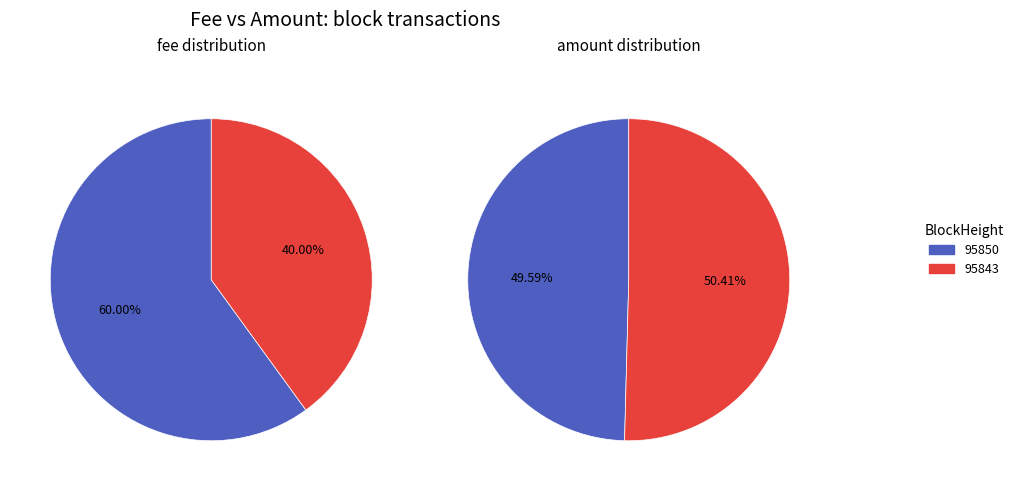

To the nearest percent, what is the average slice percentage?

50%